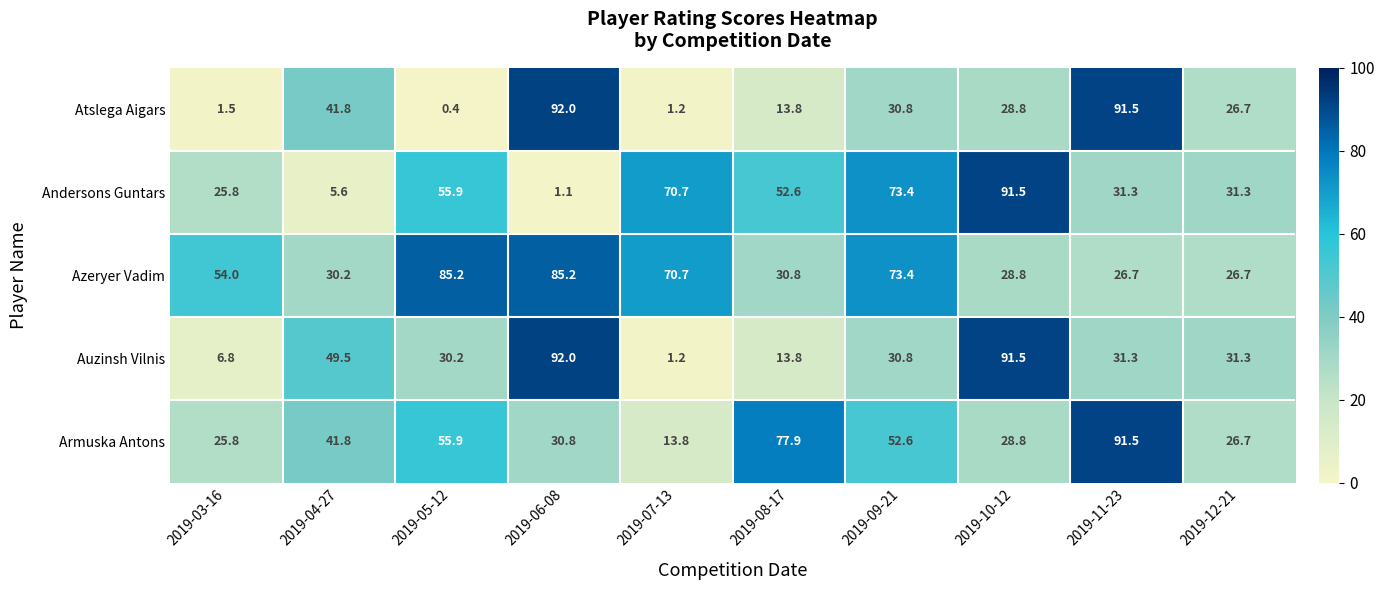

Which label corresponds to the largest value in the chart?

2019-06-08